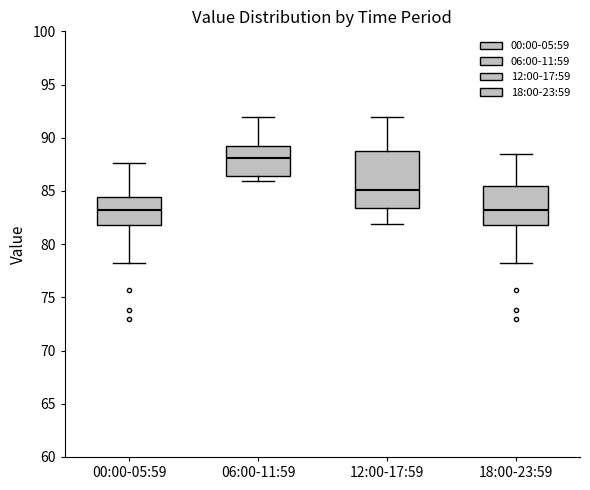

Where is the lower edge of the box for 06:00-11:59 on the y-axis? The values are not printed on the chart, so give them approximately, as read against the axis.

86.5